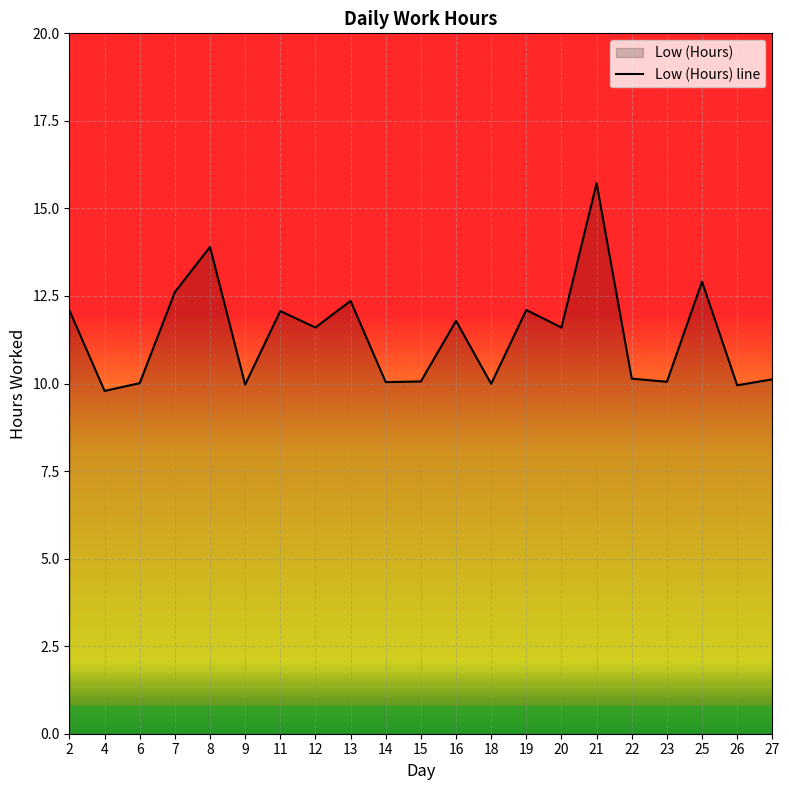

The value at 25 is 6.0. True or false?

False